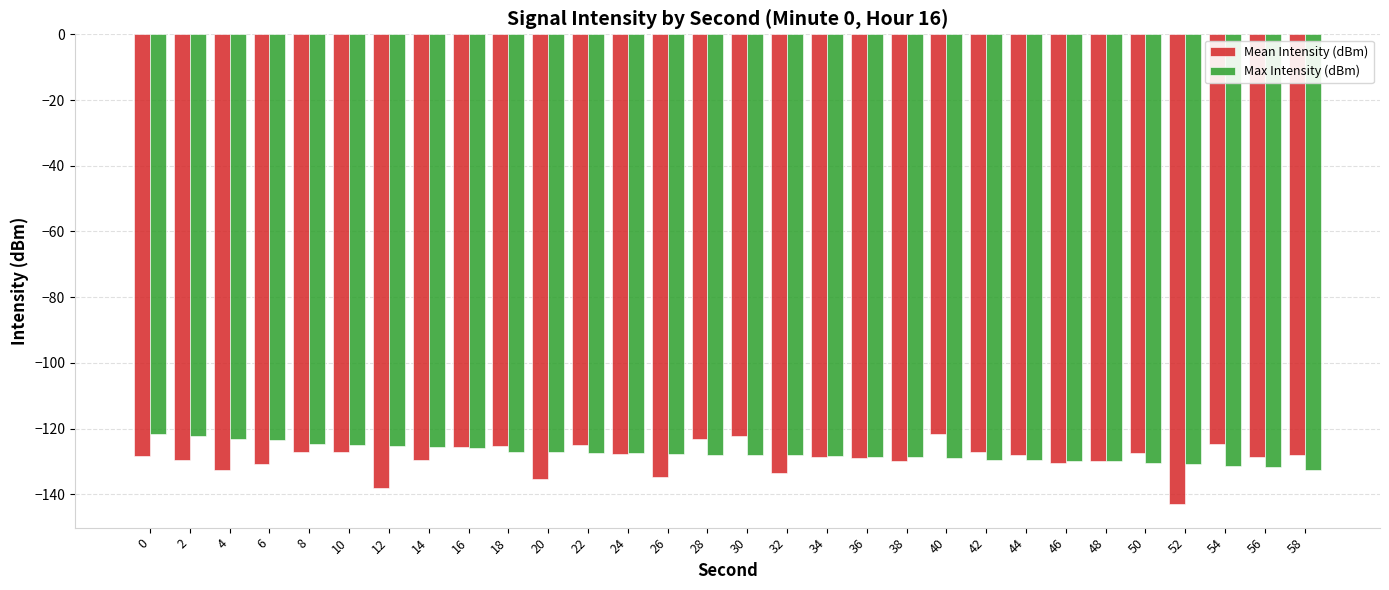

The Mean Intensity (dBm) series shows -203.9 at 56. True or false?

False